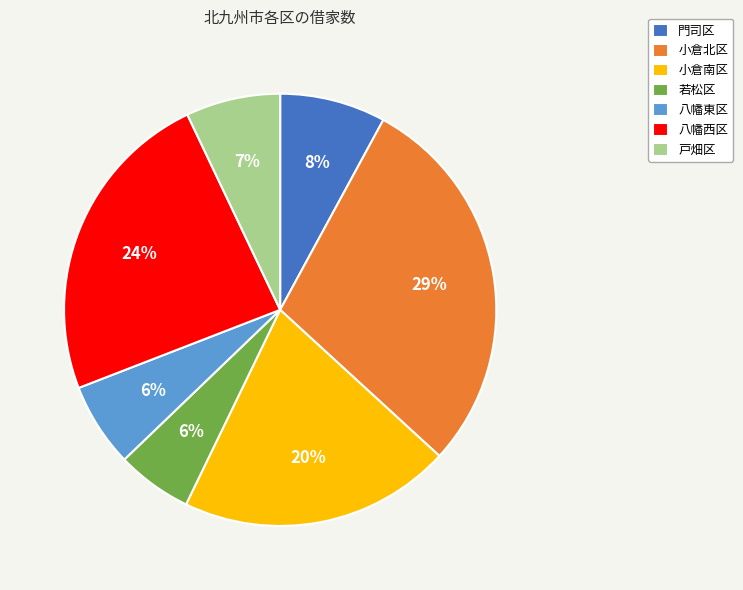

What is the ratio of the value at 門司区 to the value at 戸畑区?

1.1